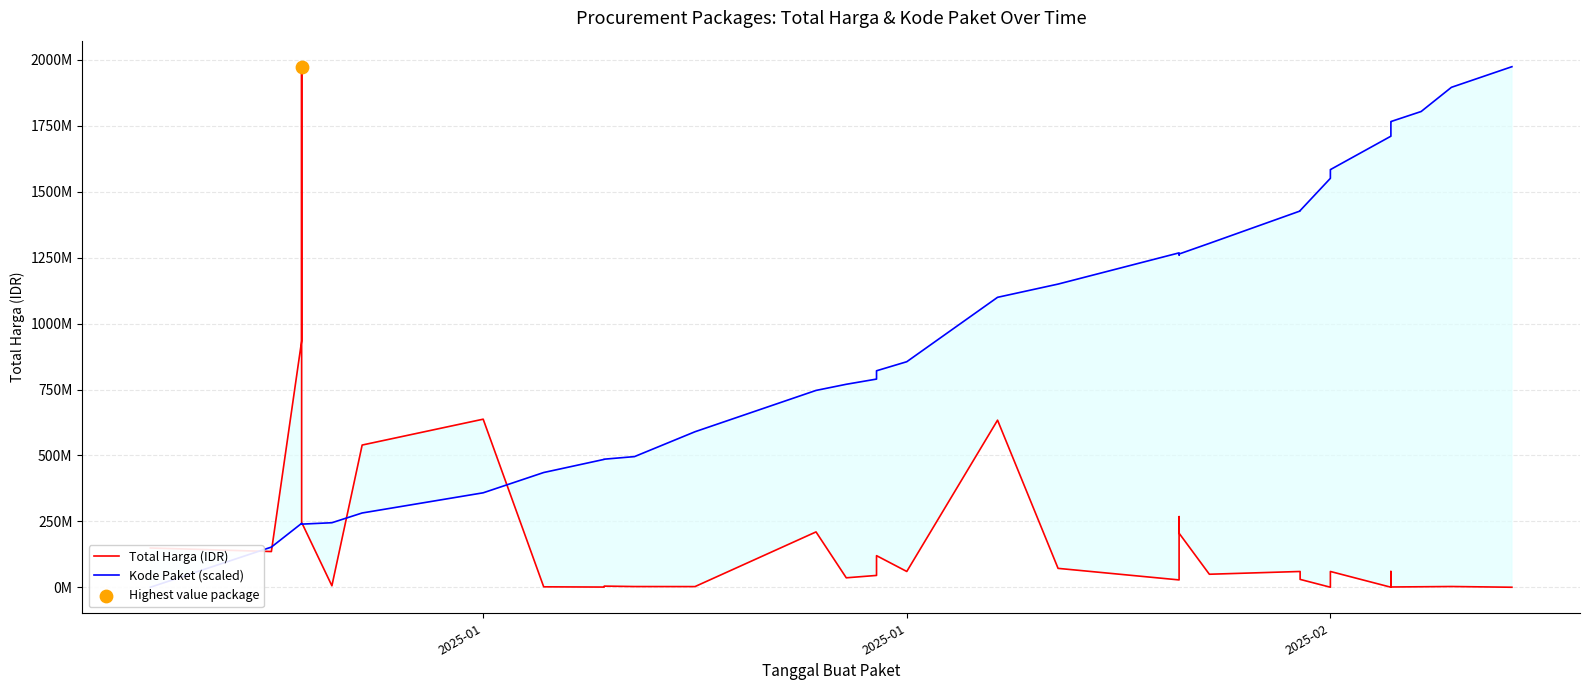

Is the value of Kode Paket (scaled) at 20 greater than the value of Total Harga (IDR) at 34?

Yes